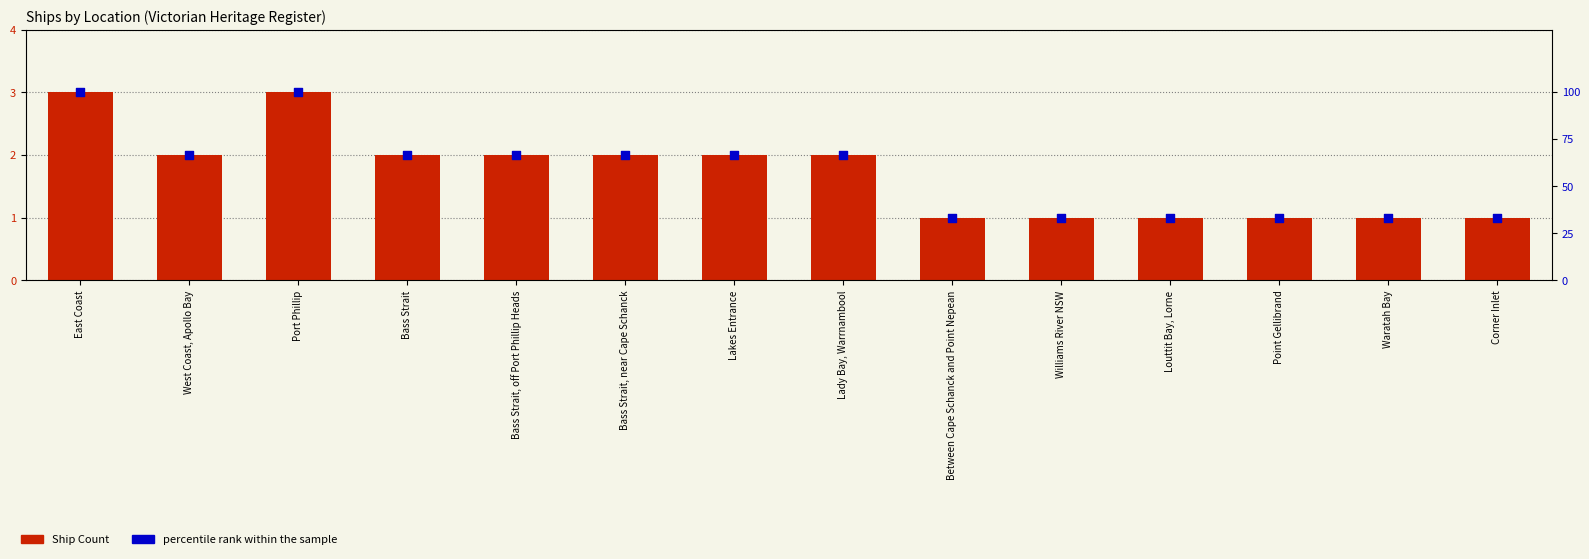

Which series reaches the maximum Y coordinate?

percentile rank within the sample